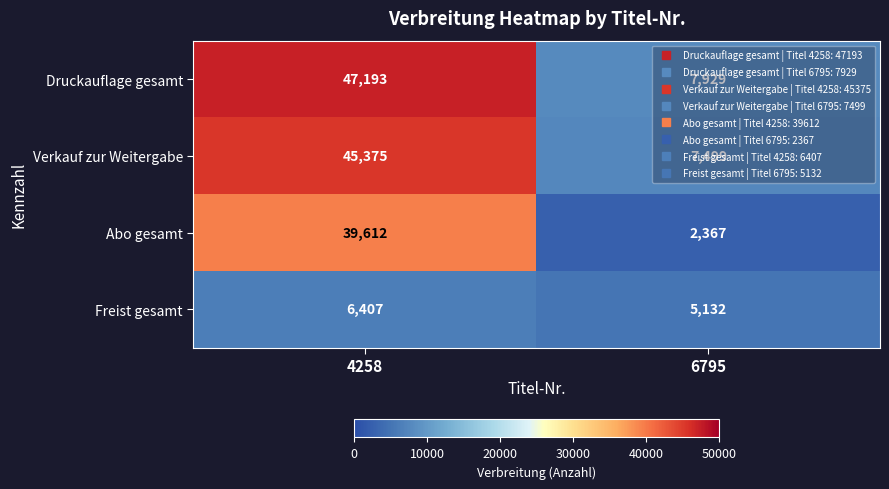

At which category does the chart reach its peak across all series?

4258